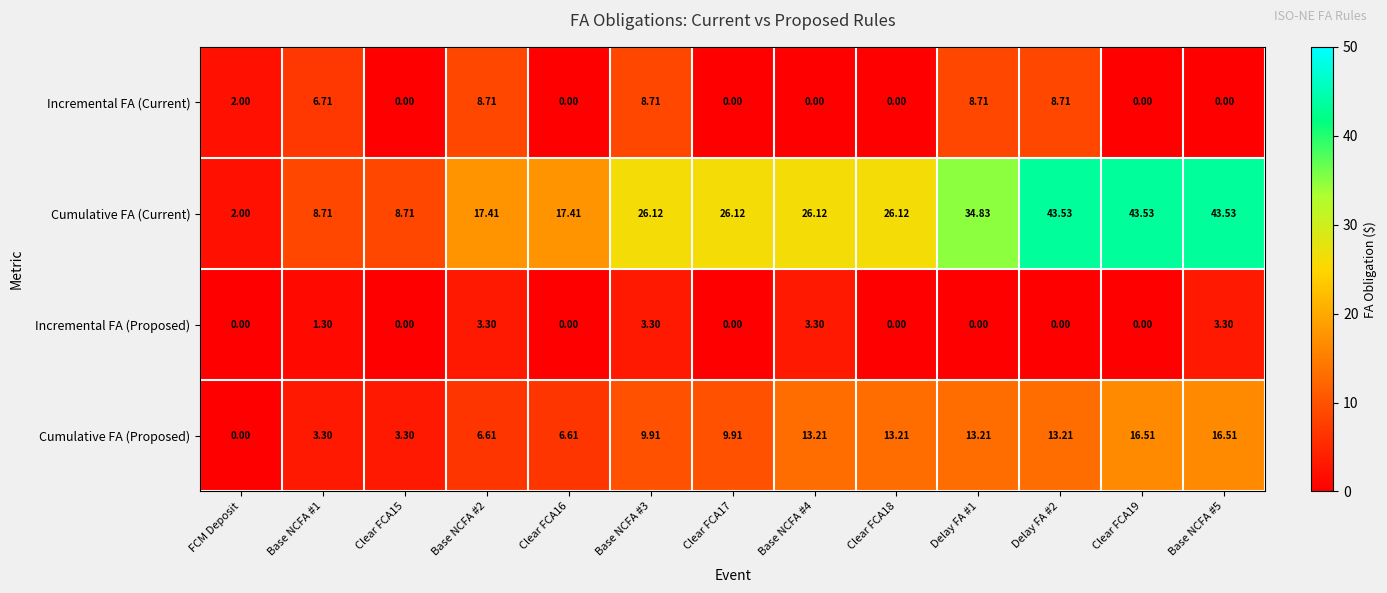

Where is Incremental FA (Current) nearest to the value 4?

FCM Deposit